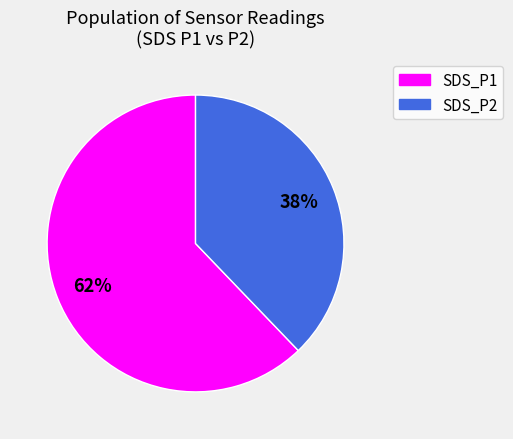

Rank the categories by value from highest to lowest.

SDS_P1, SDS_P2